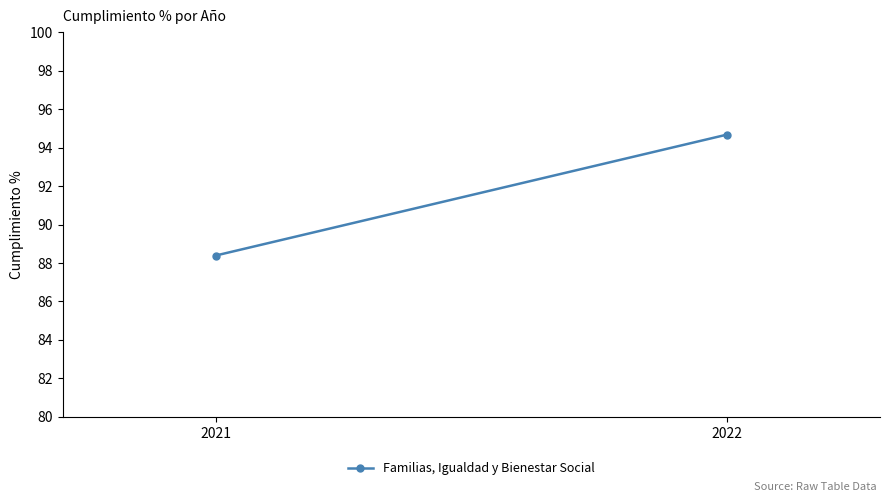

What is the sum of the values at 2022 and 2021?

183.1